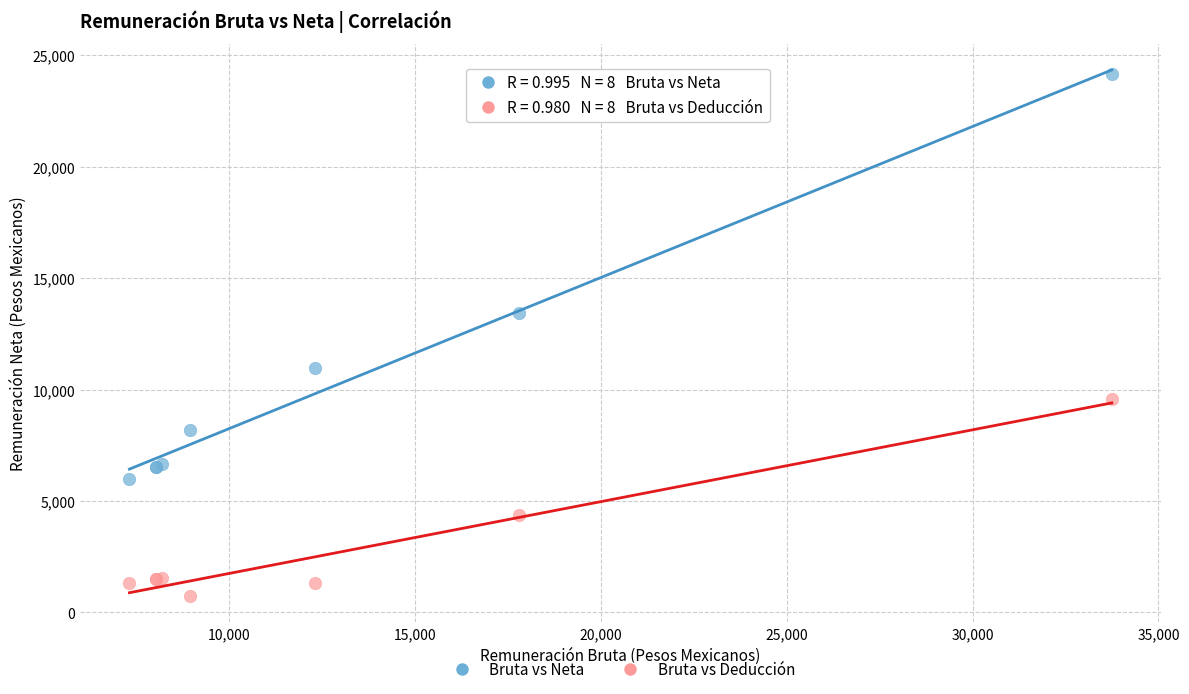

Across all series, what Y value is closest to 12451?

13415.8